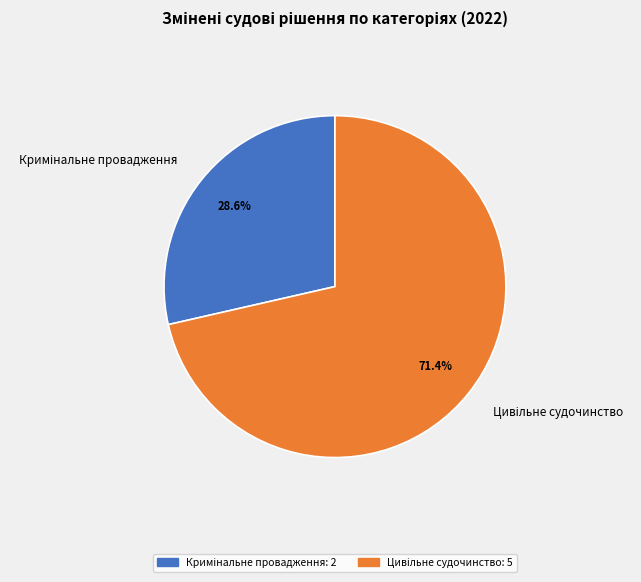

Is there any slice that represents more than half of the pie?

Yes